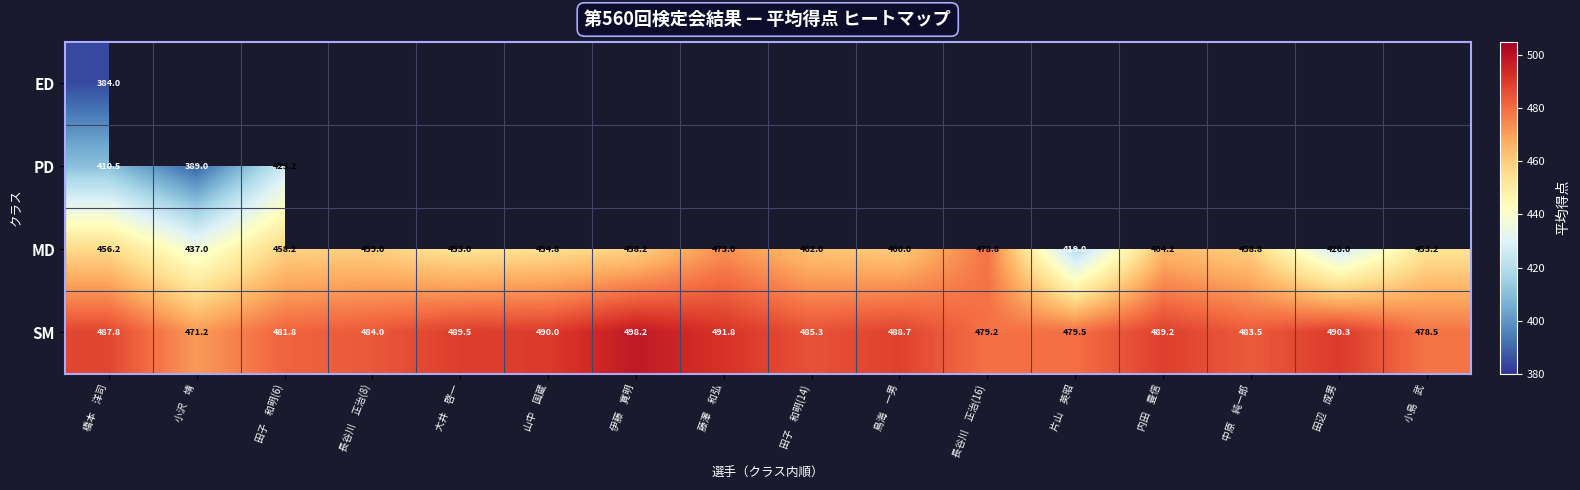

Which label corresponds to the smallest value in the chart?

橋本　洋司